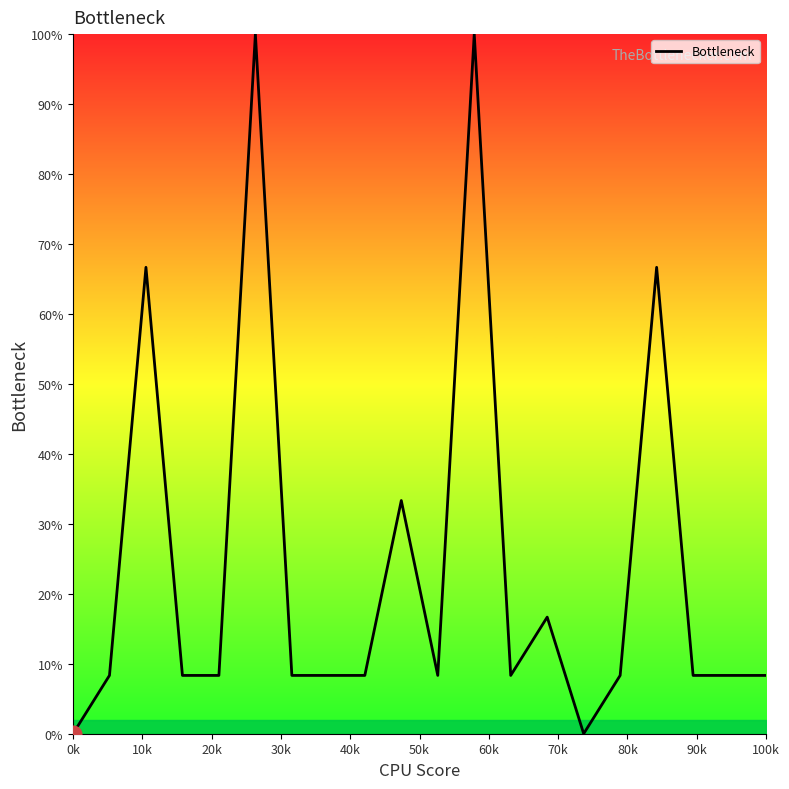

What is the difference between the maximum and minimum values?

100.0